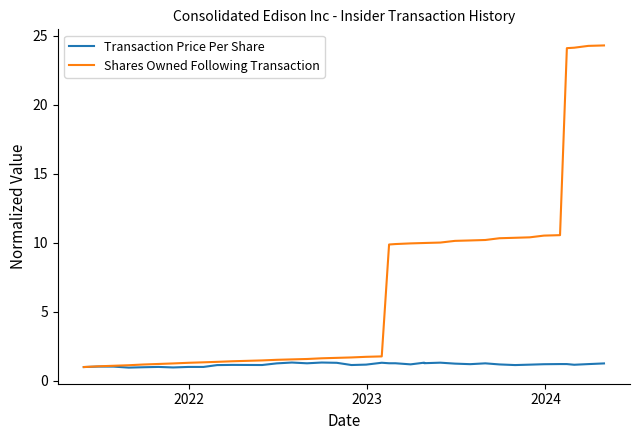

What are all the series names shown in the legend?

Transaction Price Per Share, Shares Owned Following Transaction